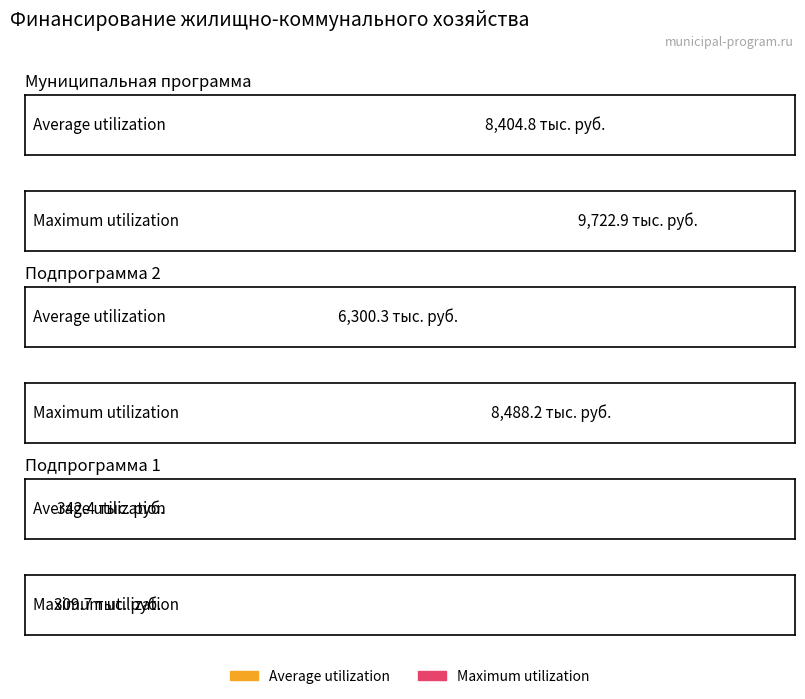

What is the label of the 2nd bar from the left?

Подпрограмма 2